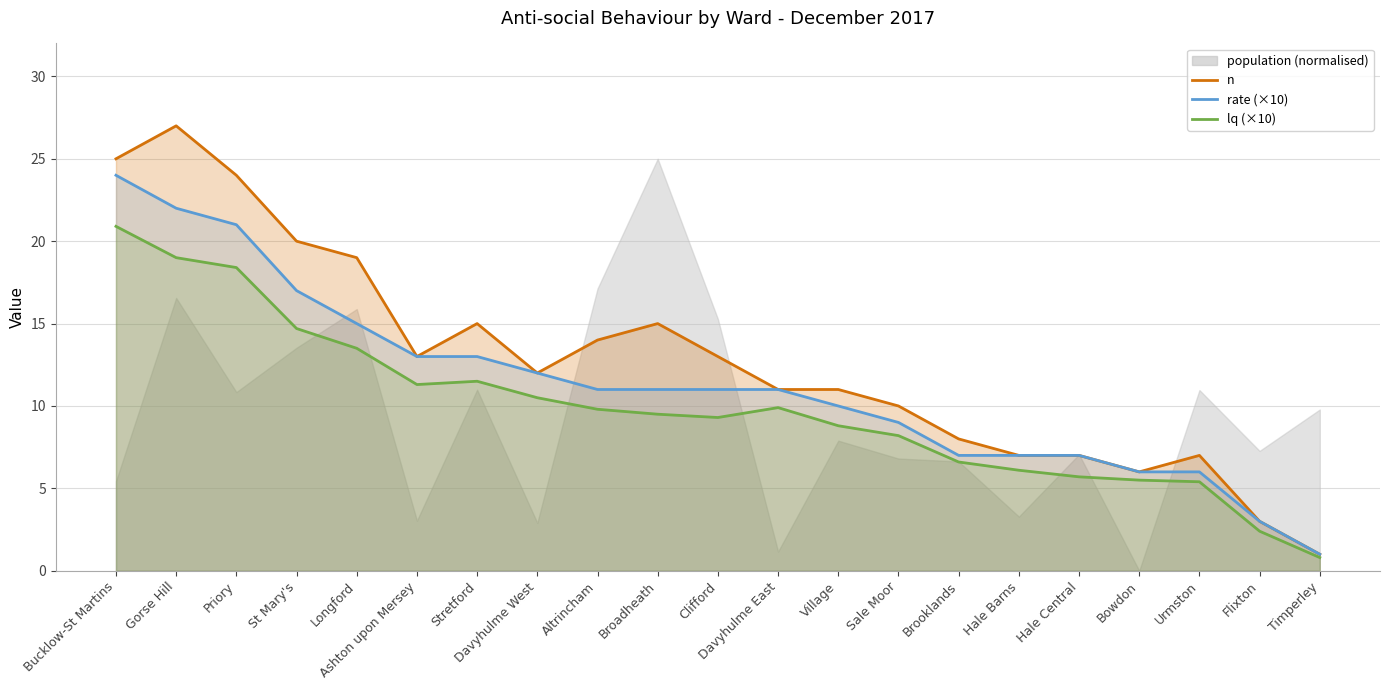

True or false: lq (×10) and rate (×10) cross at least once.

False